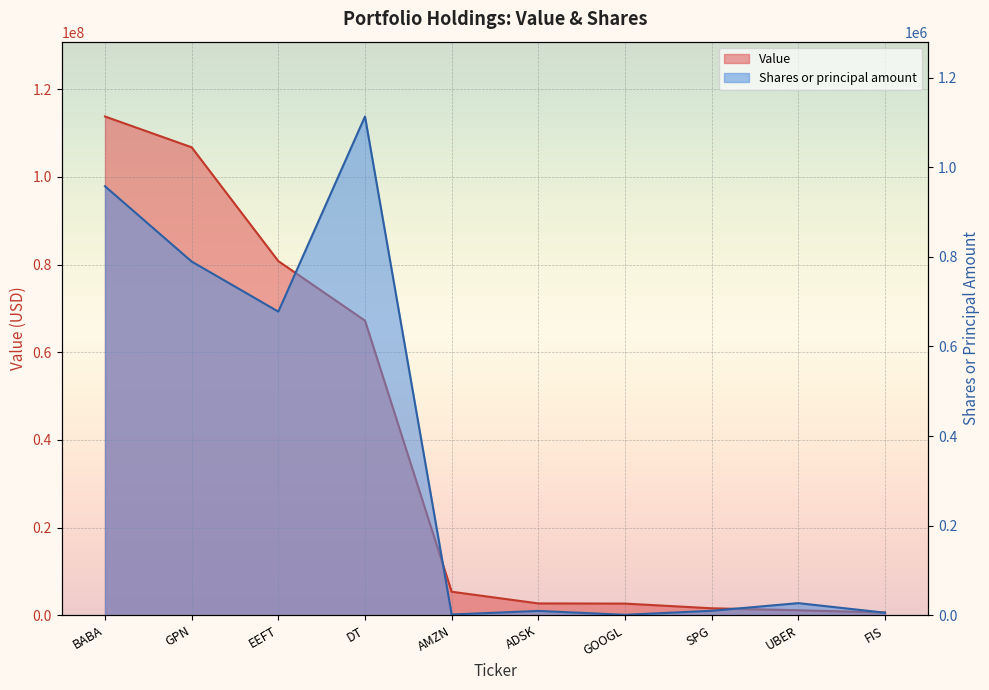

What is the minimum value for Shares or principal amount?

915